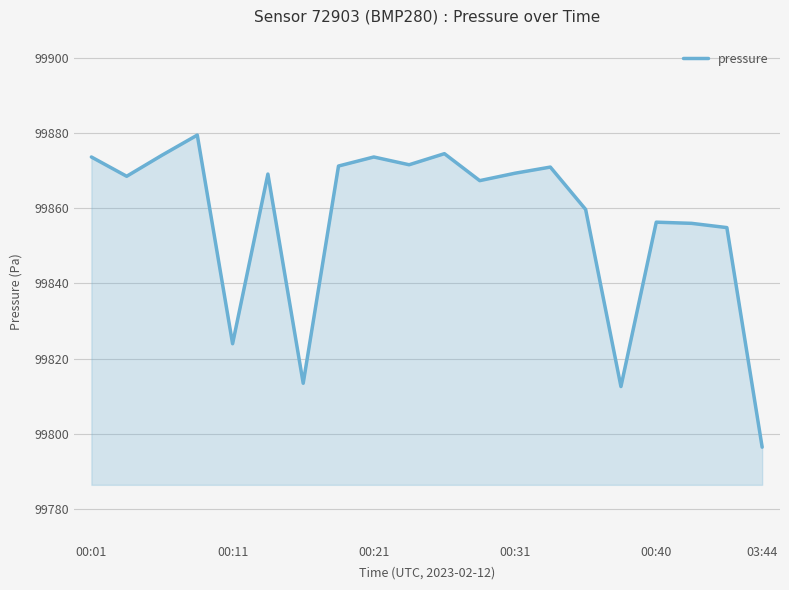

What is the difference between the maximum and minimum values?

82.9